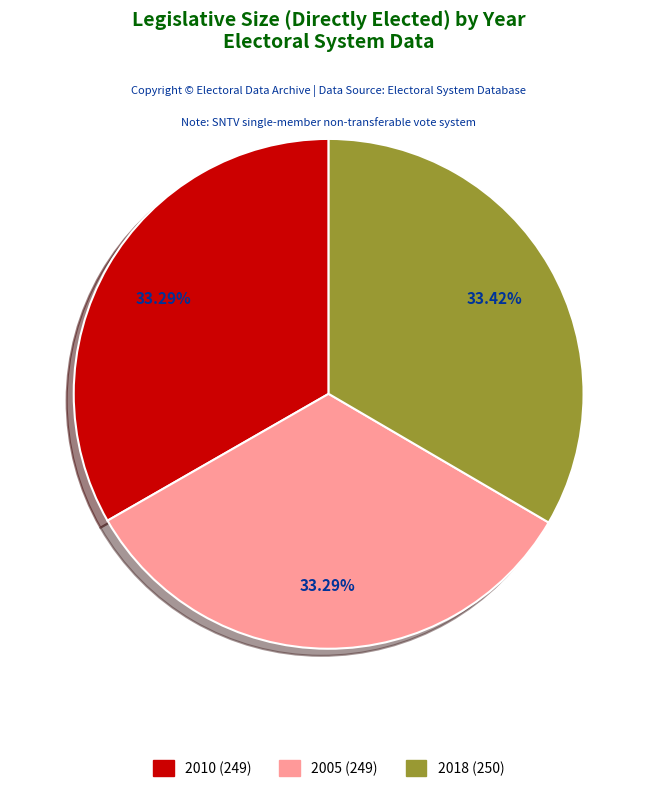

Approximately how many times larger is the value at 2005 compared to 2018?

1.0